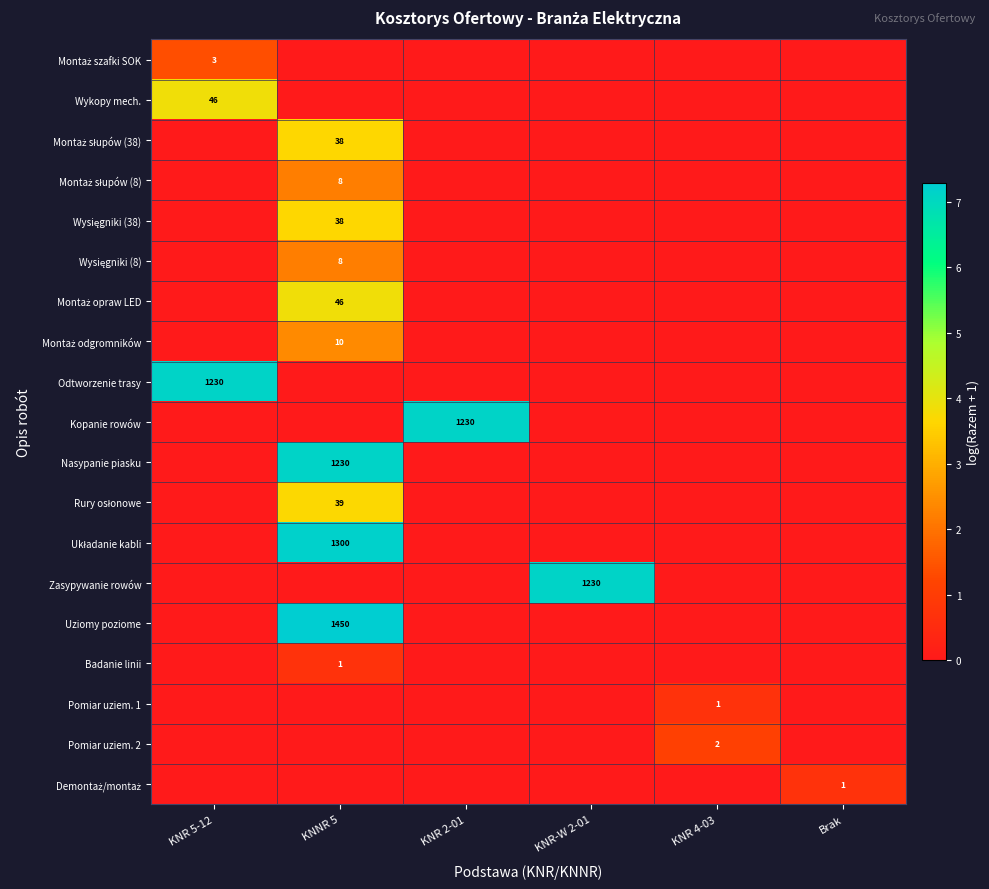

Which label corresponds to the smallest value in the chart?

KNNR 5